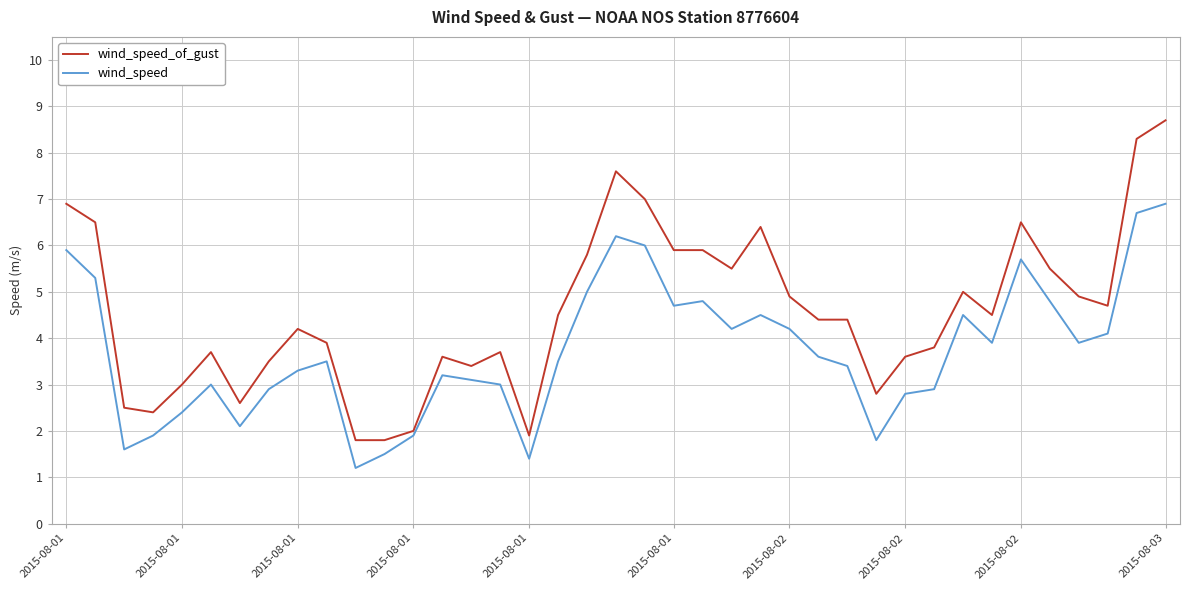

At how many categories does at least one series exceed 6?

8